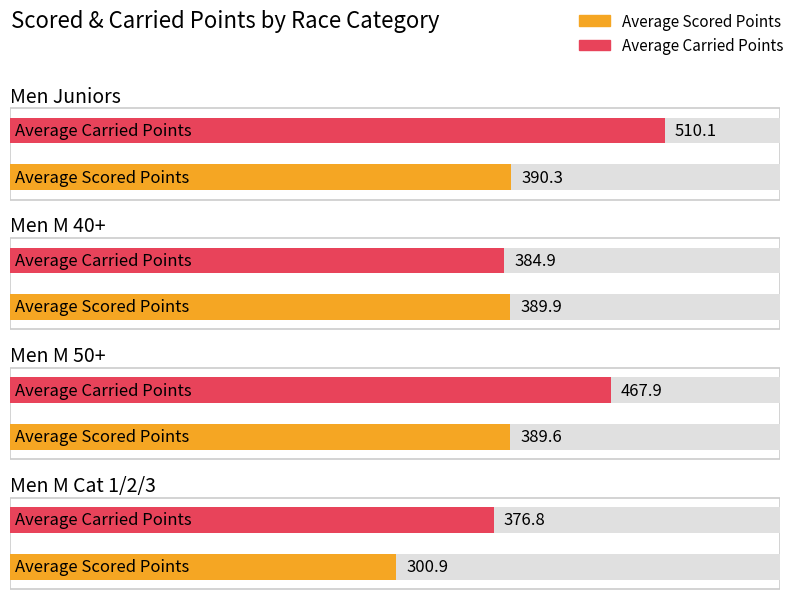

Reading right to left, transcribe all the data shown in this chart.

Average Scored Points: Men M Cat 1/2/3=300.9	Men M 50+=389.6	Men M 40+=389.9	Men Juniors=390.3
Average Carried Points: Men M Cat 1/2/3=376.8	Men M 50+=467.9	Men M 40+=384.9	Men Juniors=510.1